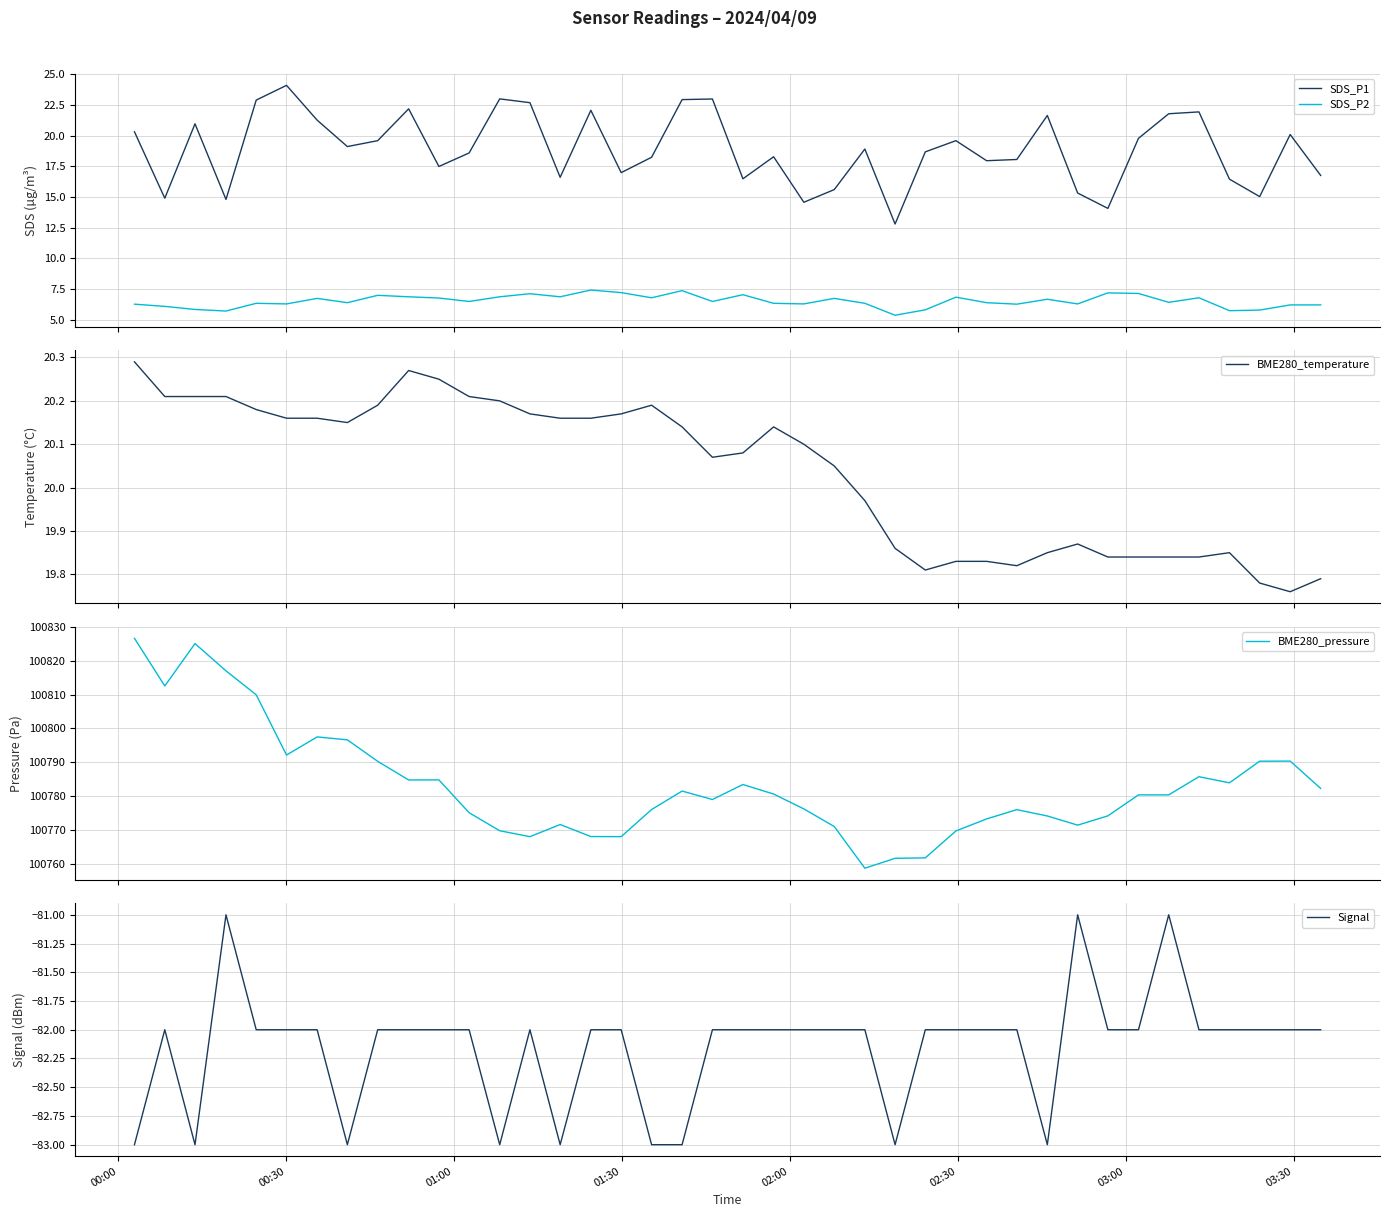

Which series has the largest range (max minus min)?

BME280_pressure